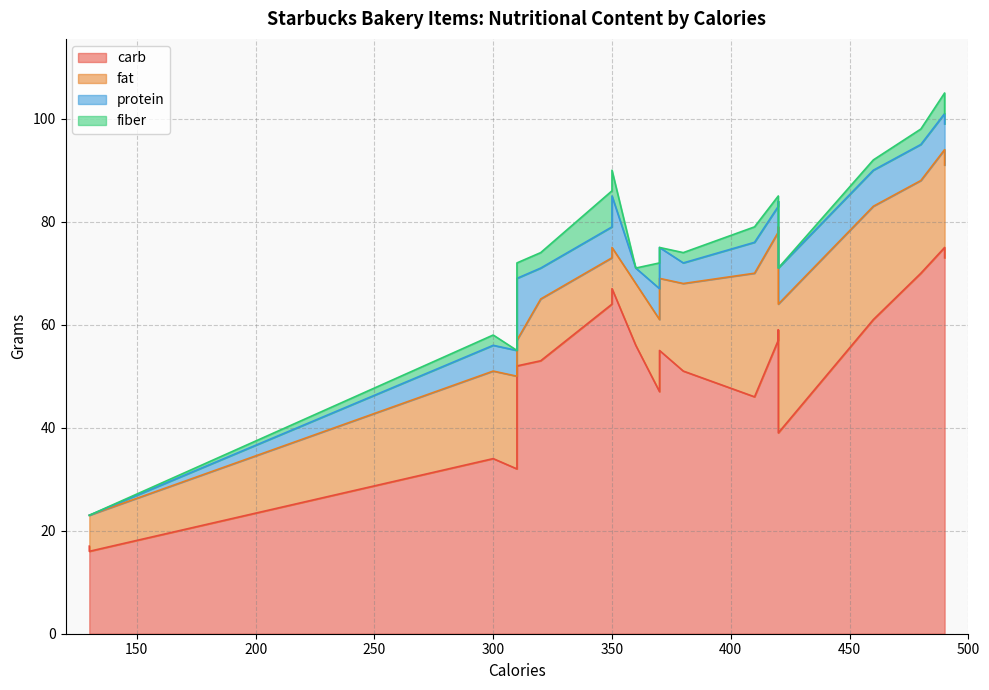

Which series has the largest range (max minus min)?

carb